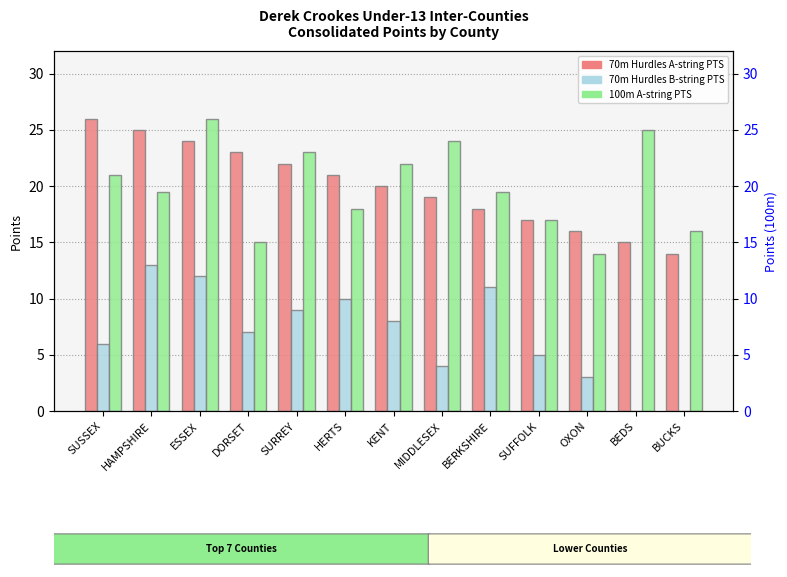

What is the label of the 3rd bar from the left?

ESSEX